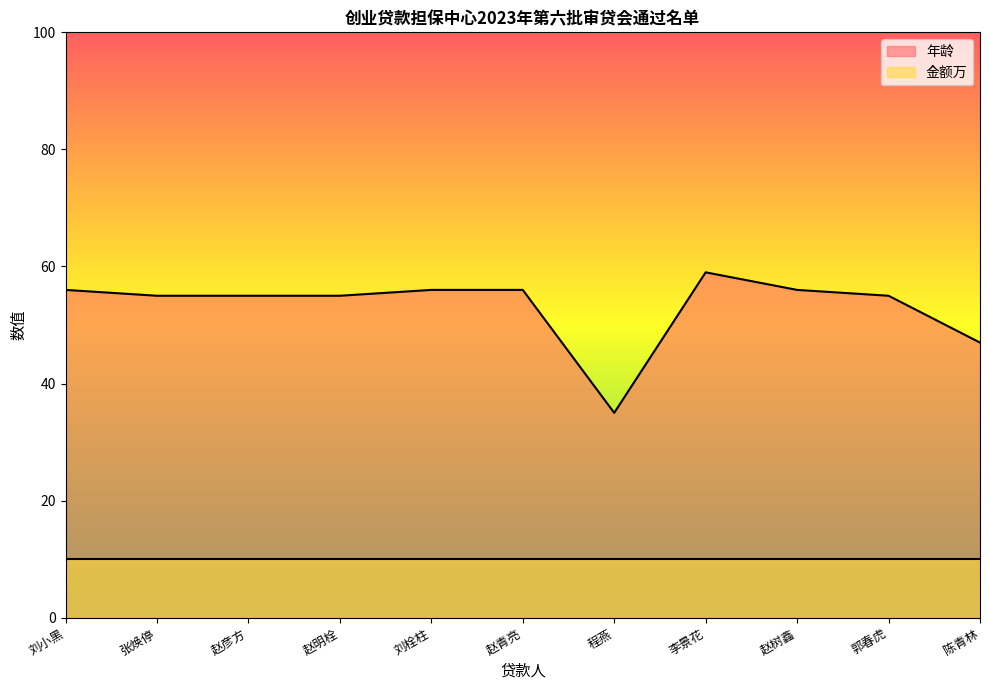

Where is the first local minimum?

程燕